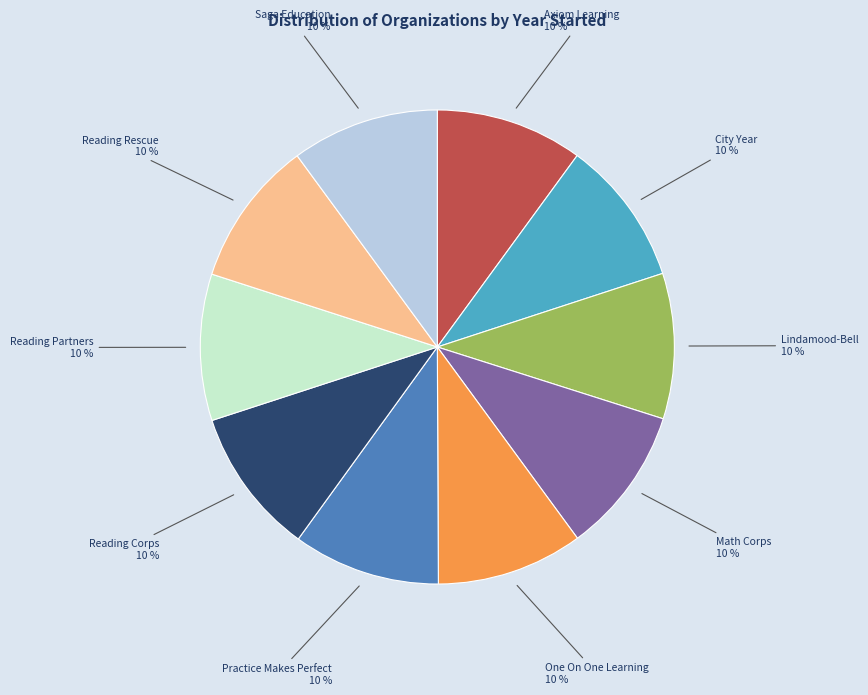

Is the sum of Reading Rescue and Practice Makes Perfect greater than half?

No